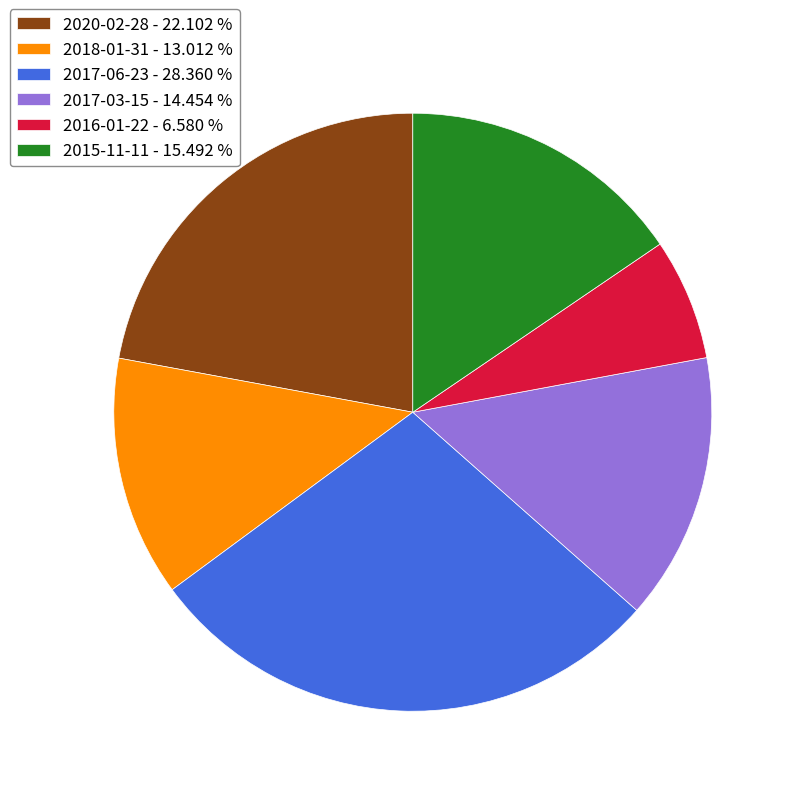

Approximately how many times larger is the value at 2020-02-28 compared to 2017-03-15?

1.5